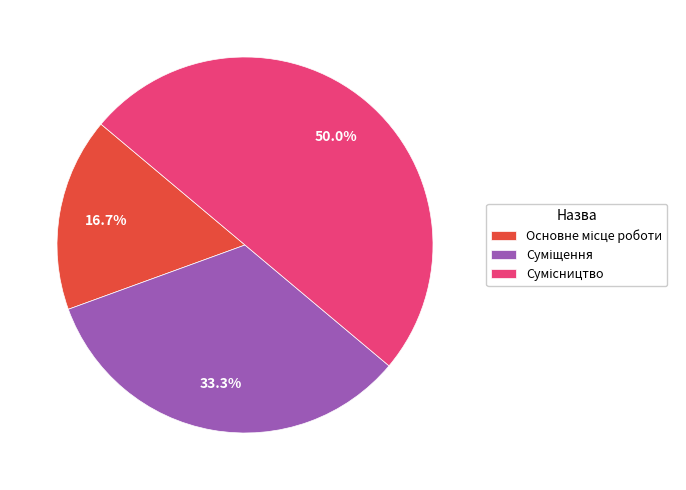

How many slices are in this pie chart?

3